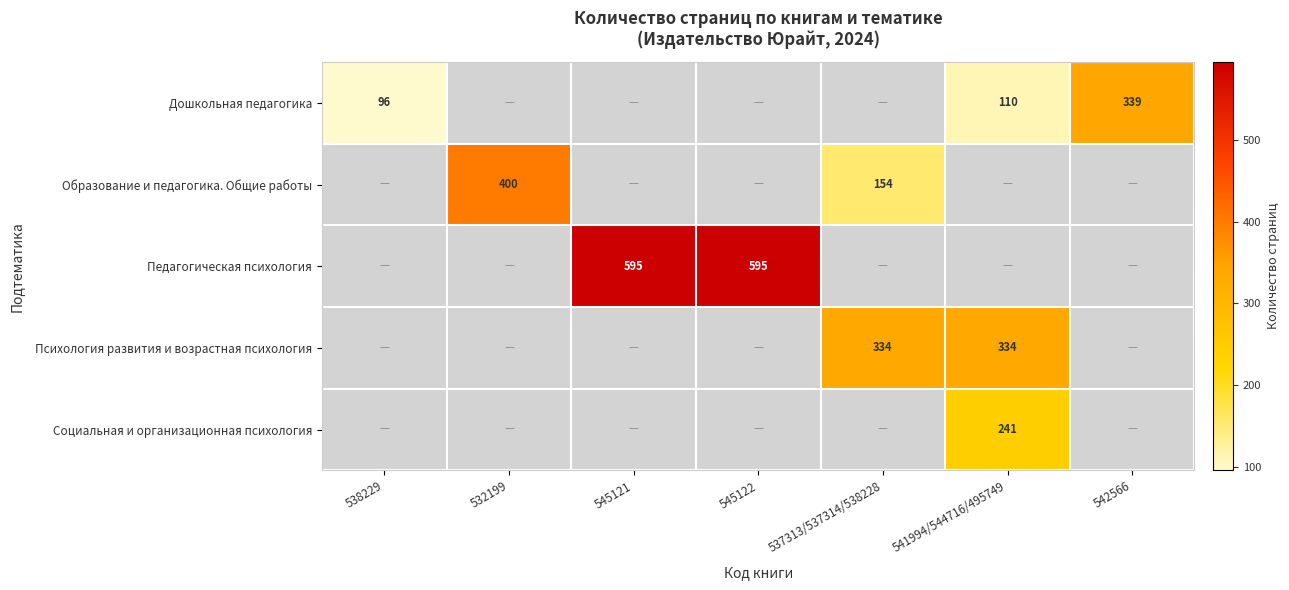

The value of Педагогическая психология at 545122 is 806. True or false?

False